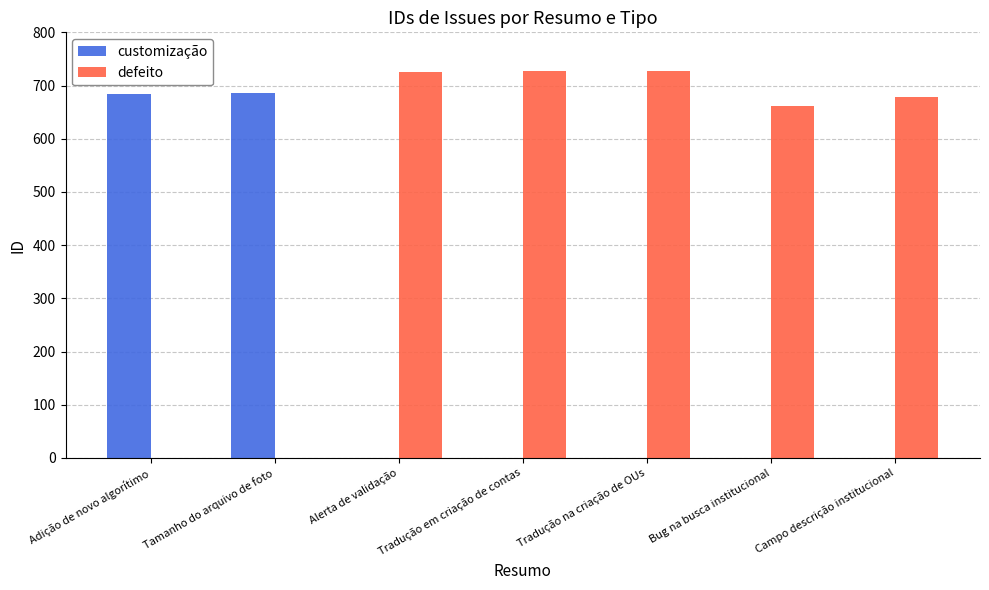

Is the value of customização at Alerta de validação greater than the value of defeito at Tradução na criação de OUs?

No